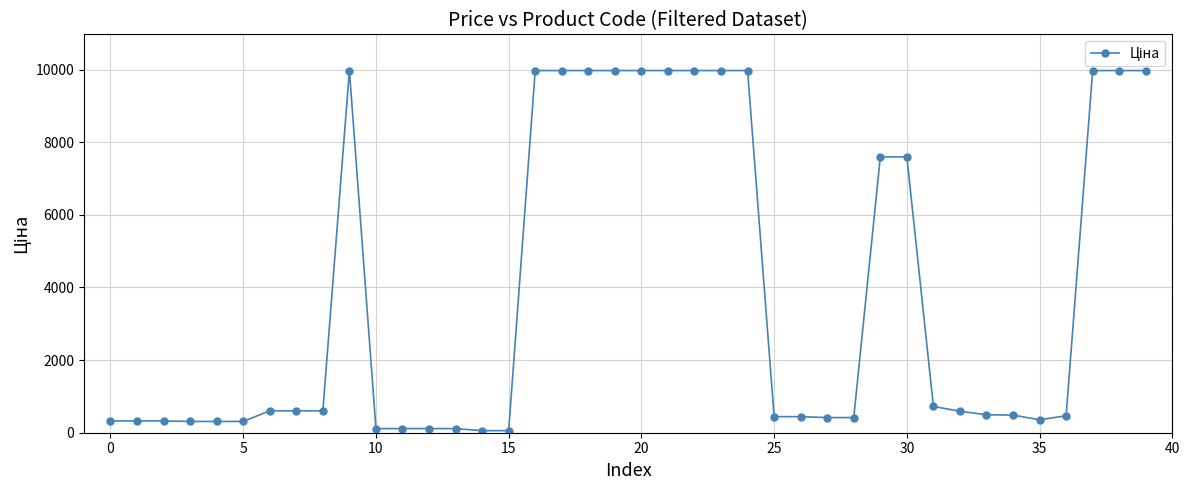

What is the value of the 6th point from the left?

310.3